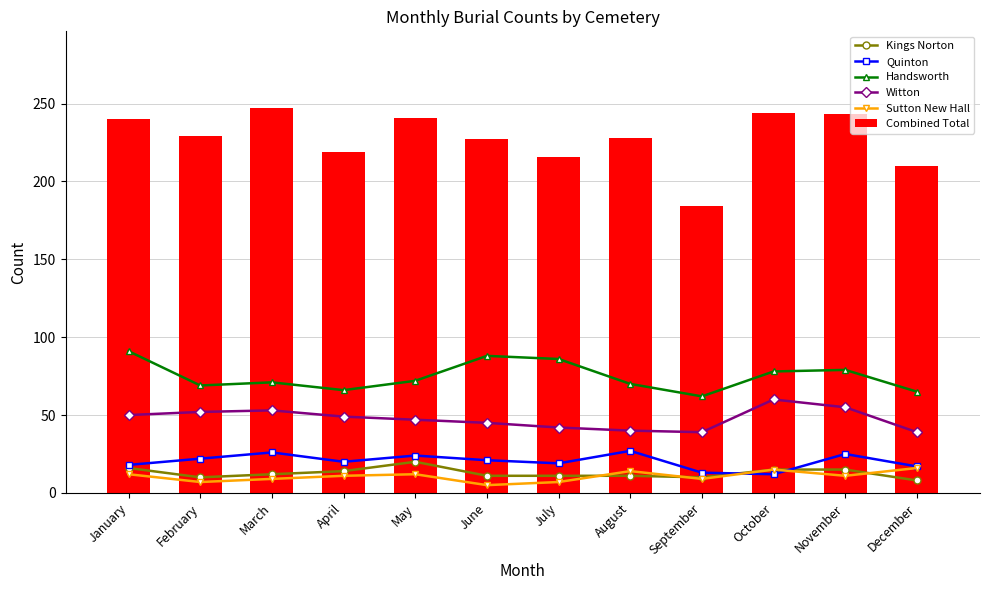

How many data points in Combined Total are above 229?

5